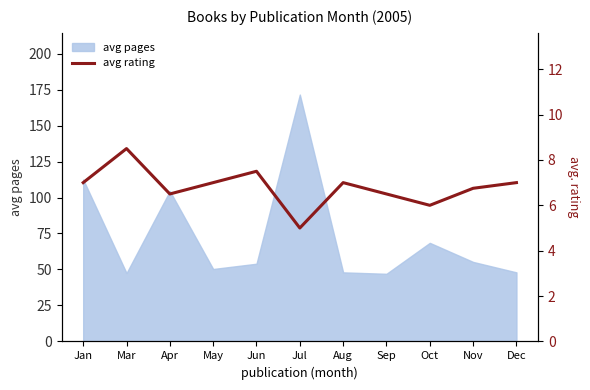

The value at Aug is 12.0. True or false?

False